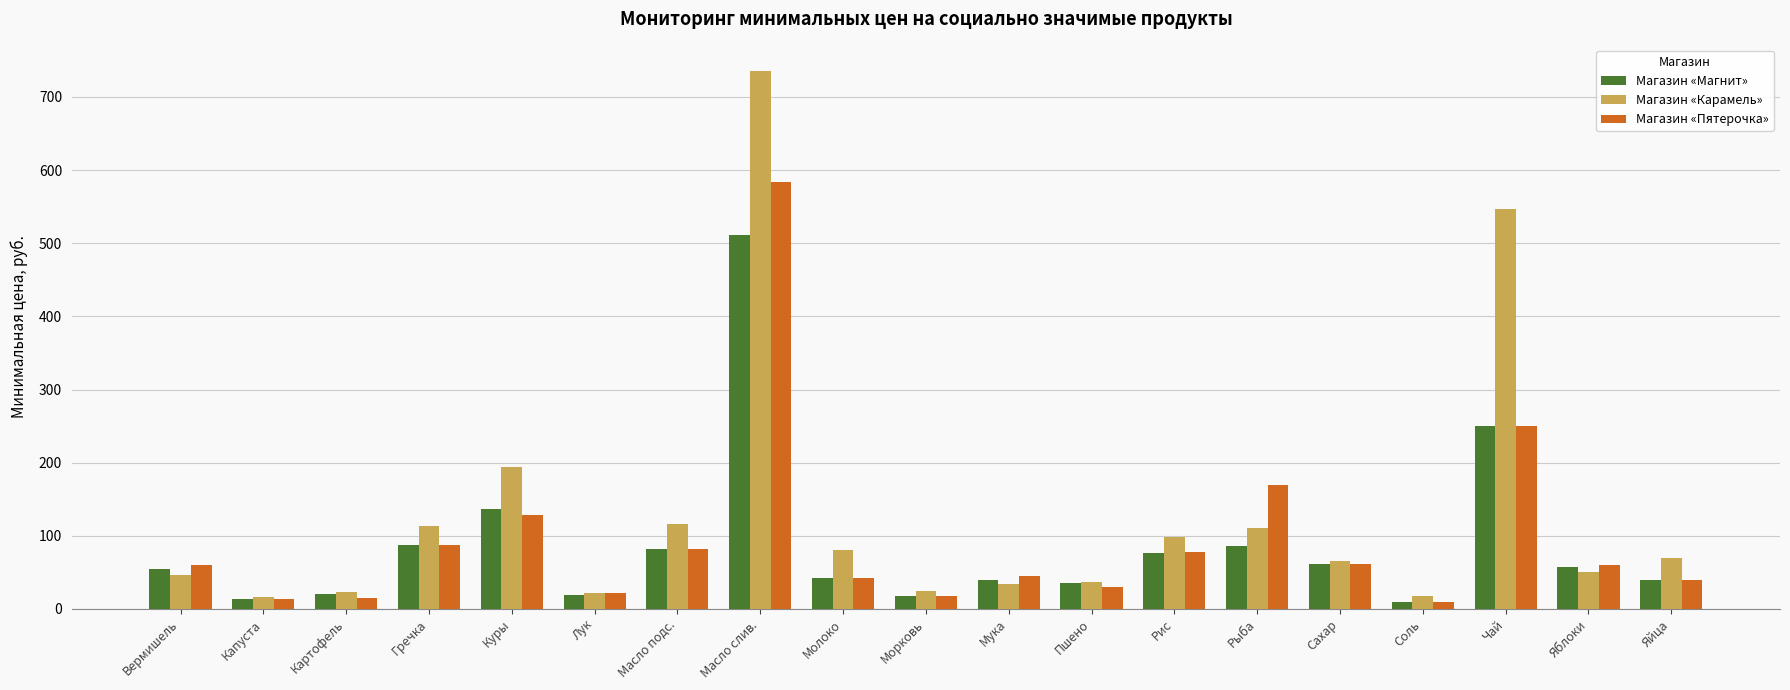

What position from the right is Гречка?

16